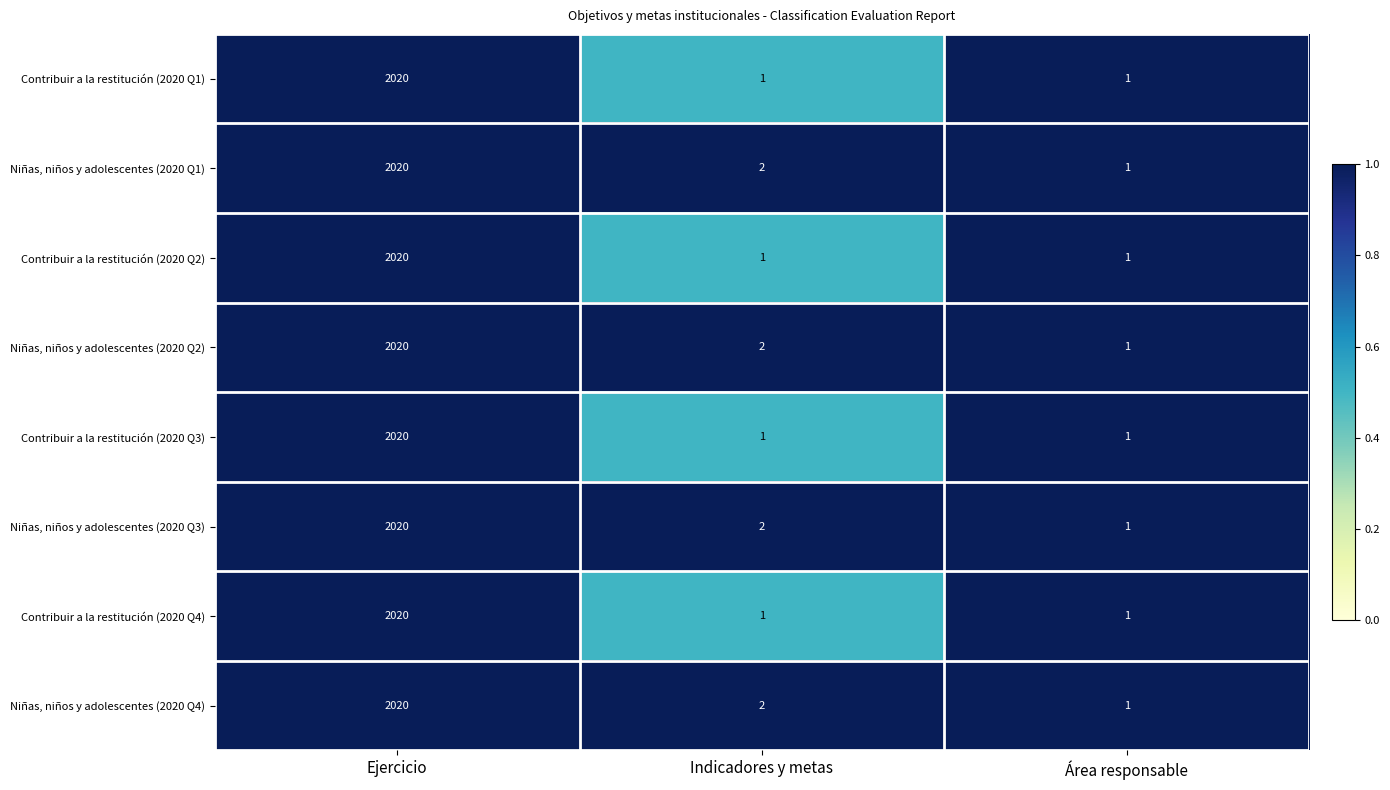

What is the sum of the Contribuir a la restitución (2020 Q4) values at Área responsable and Ejercicio?

2021